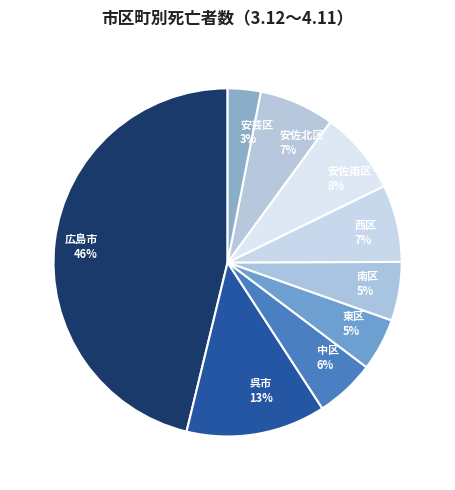

Is it true that 安佐北区 7% is 21% of the pie?

False